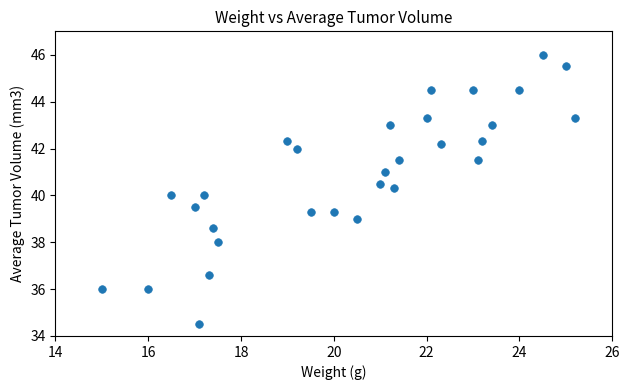

What is the range of X values (max minus min)?

10.2